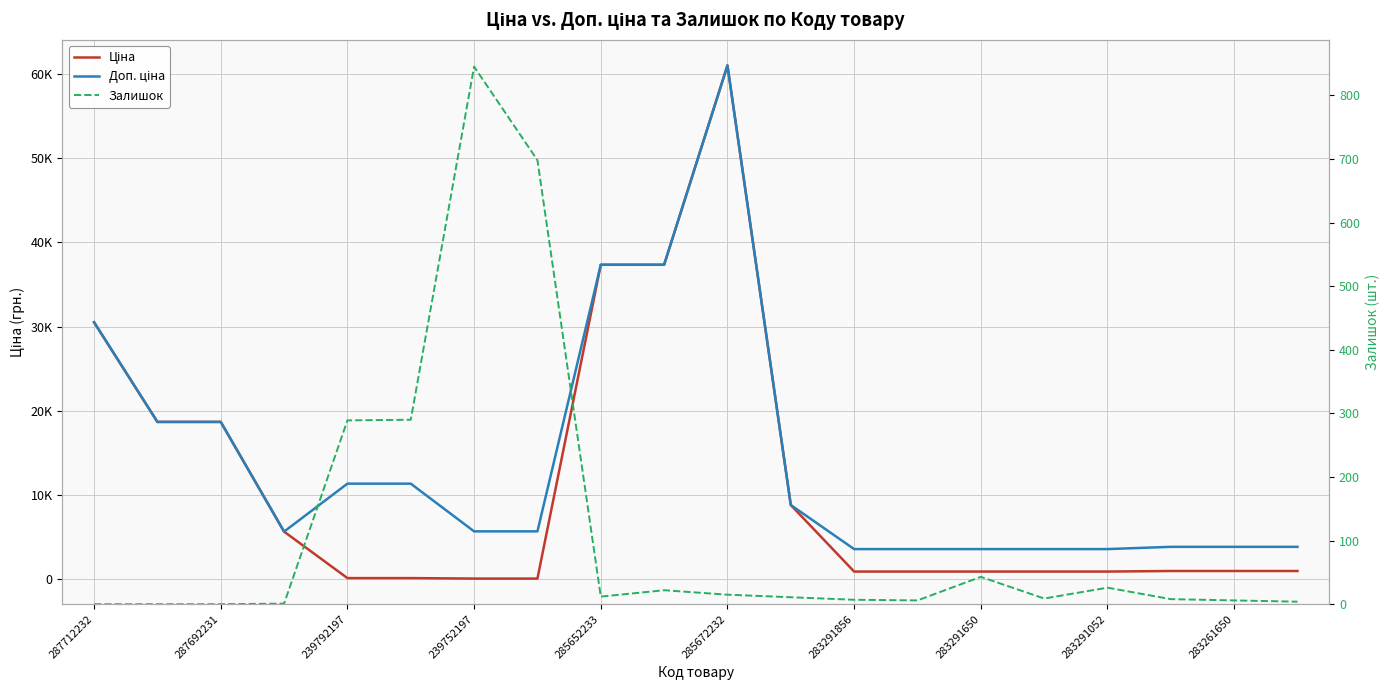

What is the label of the 1st point from the right?

19